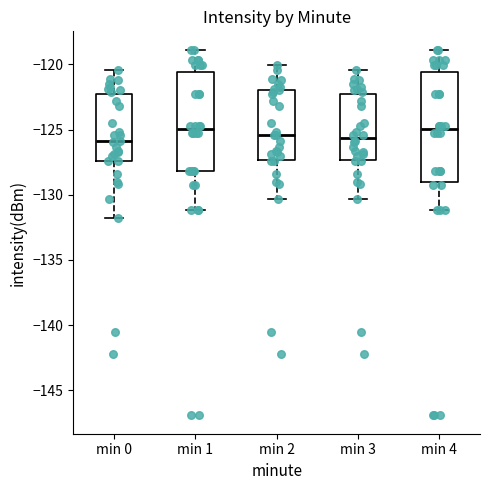

Reading left to right, read every box against the y-axis: the position of its median line, the range the box covers, and the ends of its whiskers. The values are not printed on the chart, so give them approximately, as read against the axis.

min 0: median -126.0, box -127.5 to -122.5, whiskers -132.0 to -120.5
min 1: median -125.0, box -128.0 to -120.5, whiskers -131.0 to -119.0
min 2: median -125.5, box -127.5 to -122.0, whiskers -130.5 to -120.0
min 3: median -125.5, box -127.5 to -122.5, whiskers -130.5 to -120.5
min 4: median -125.0, box -129.0 to -120.5, whiskers -131.0 to -119.0